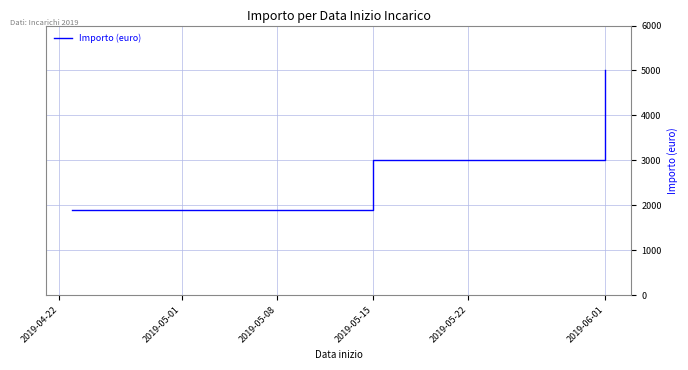

What is the maximum value shown in the chart?

5000